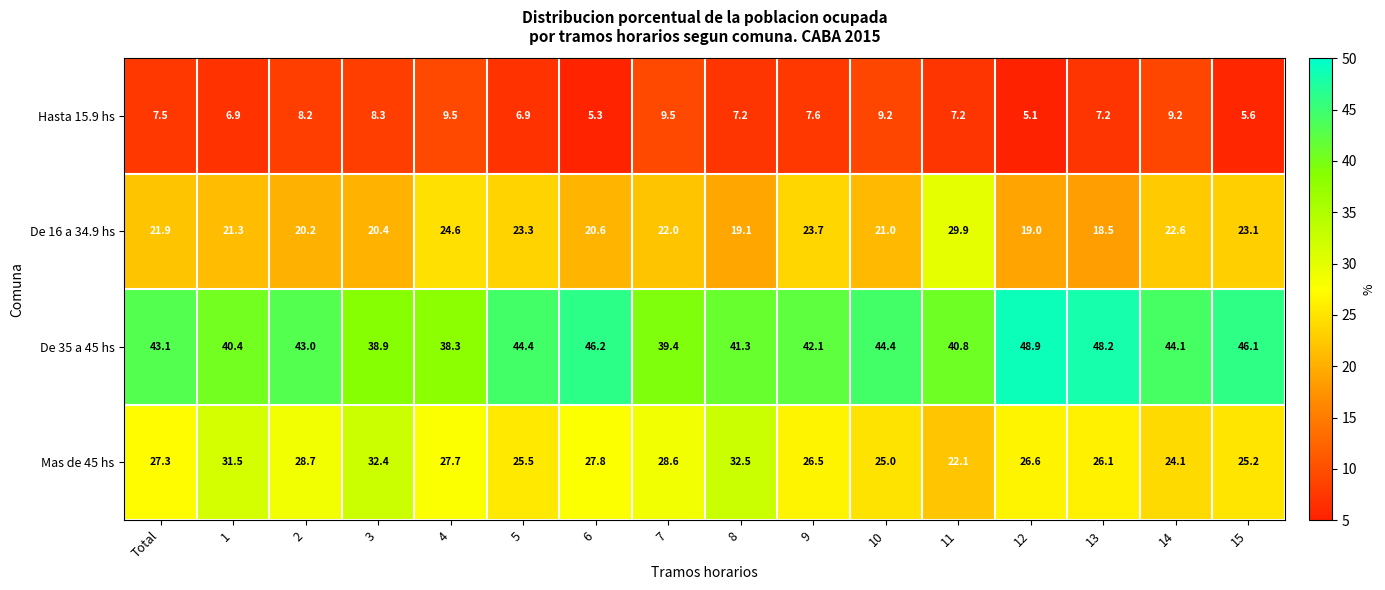

Where is Mas de 45 hs nearest to the value 27?

Total